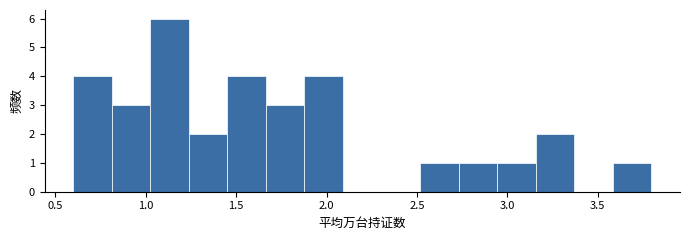

Reading left to right, list every bar in this chart as the range it spans on the x-axis followed by its height. Neither the bar edges nor the heights are printed on the chart, so give them approximately, as read against the axes.

0.60 to 0.80: 4
0.80 to 1.05: 3
1.05 to 1.25: 6
1.25 to 1.45: 2
1.45 to 1.65: 4
1.65 to 1.90: 3
1.90 to 2.10: 4
2.10 to 2.30: 0
2.30 to 2.50: 0
2.50 to 2.75: 1
2.75 to 2.95: 1
2.95 to 3.15: 1
3.15 to 3.35: 2
3.35 to 3.60: 0
3.60 to 3.80: 1